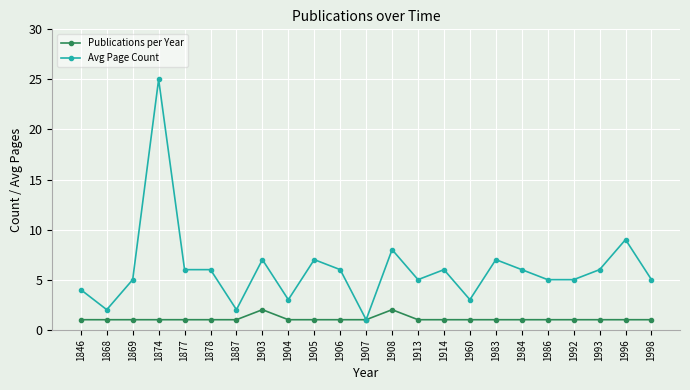

How many lines are shown in the chart?

2